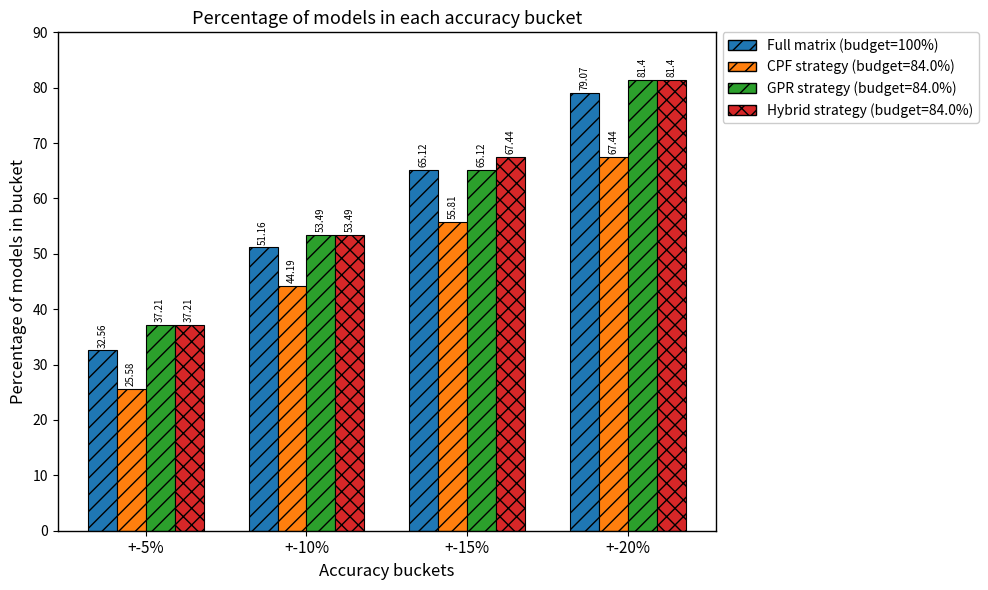

Which series has the largest total across all categories?

Hybrid strategy (budget=84.0%)